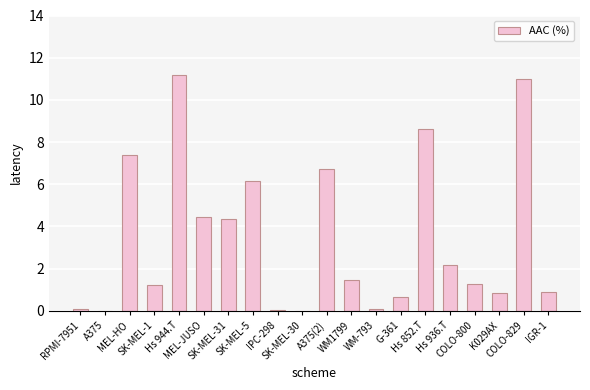

What is the greatest value displayed?

11.2